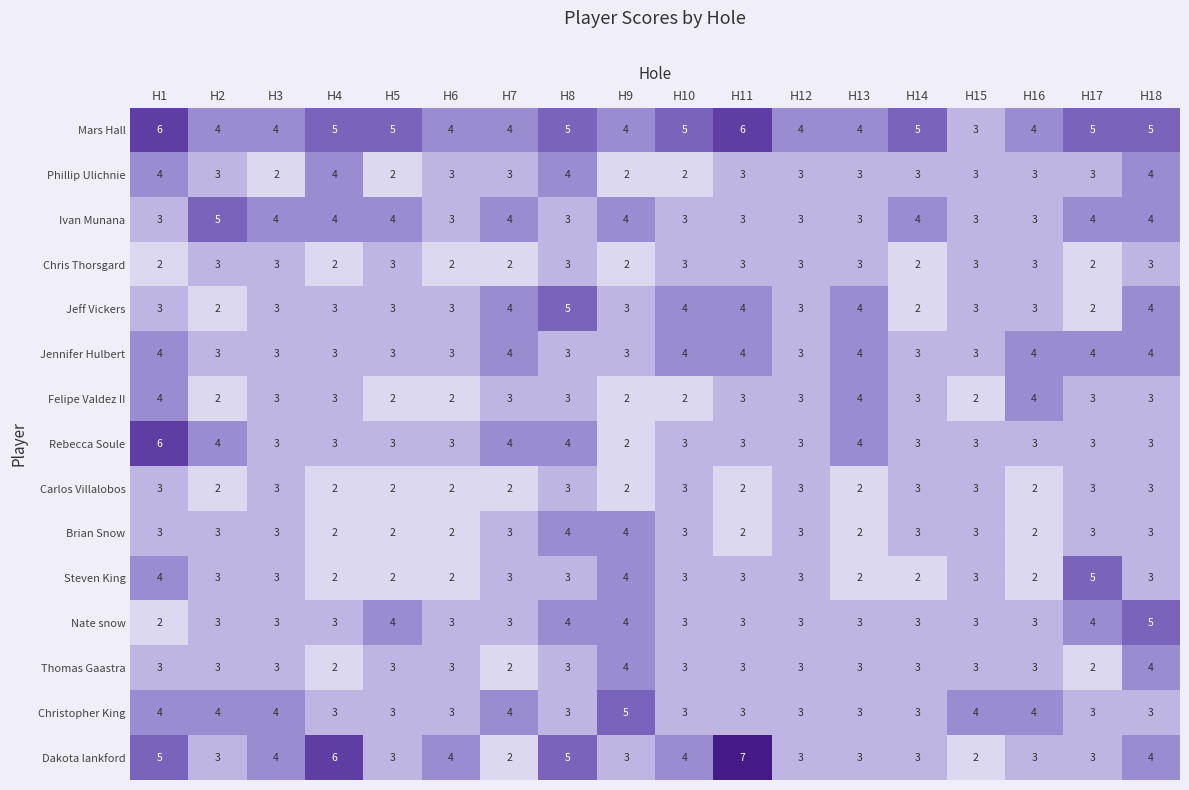

How many Steven King values are between 2 and 3?

15